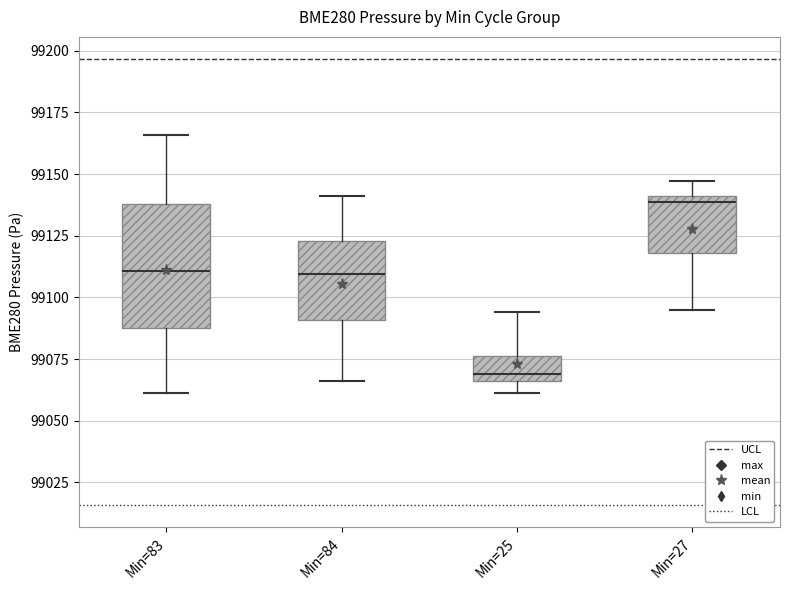

Where does the lower whisker of the box for Min=83 end on the y-axis? The values are not printed on the chart, so give them approximately, as read against the axis.

99060